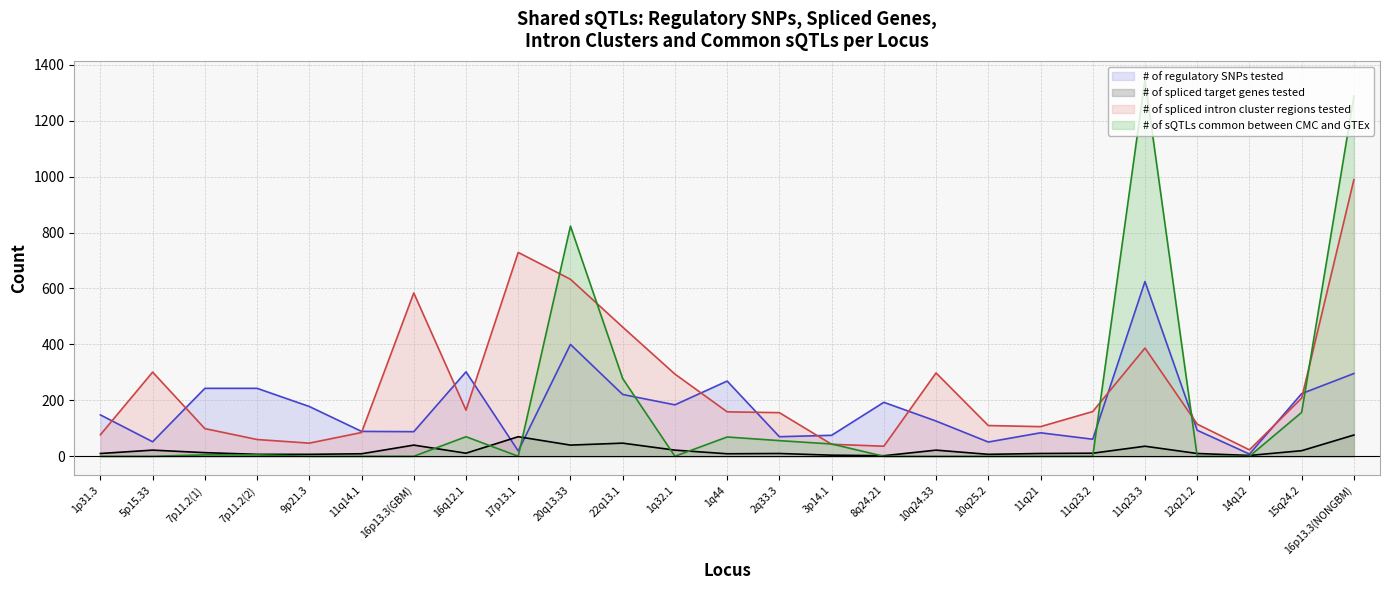

At which label is # of spliced intron cluster regions tested closest to 506?

22q13.1